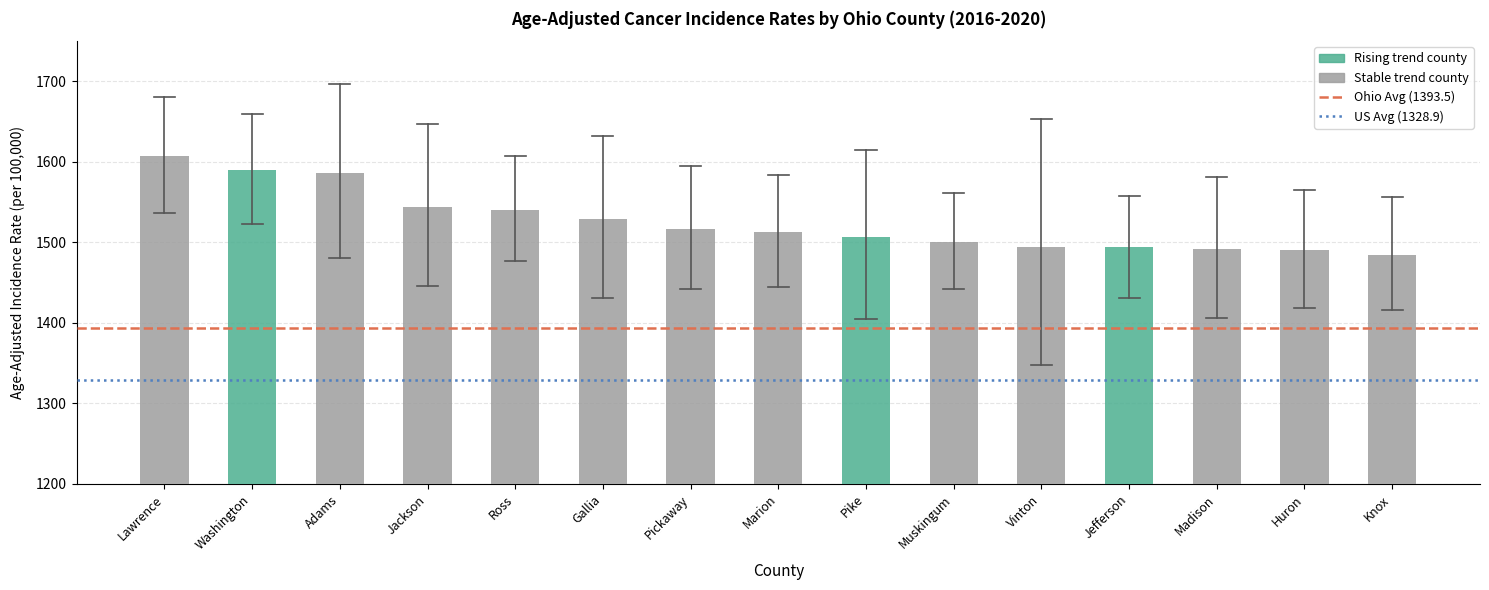

What is the value of the 13th bar from the left?

1491.8